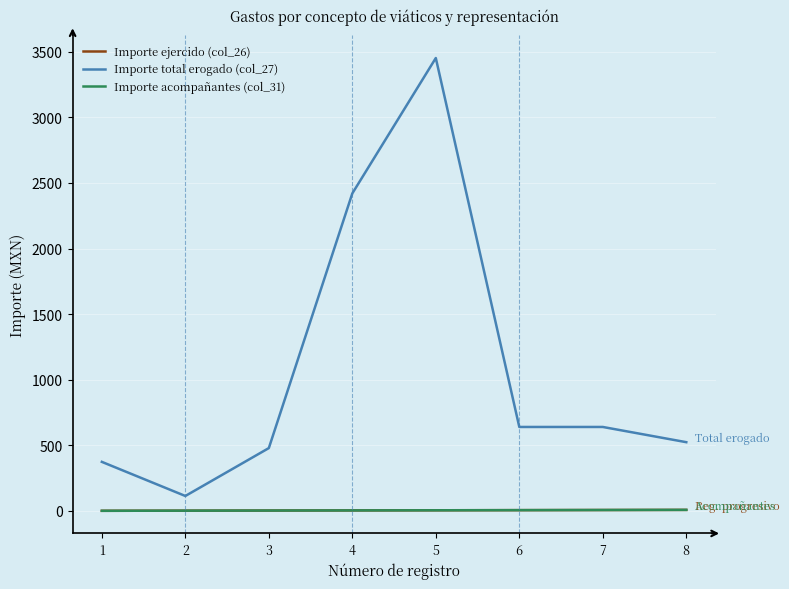

True or false: Importe acompañantes (col_31) has more than 2 points higher than both neighbors.

False